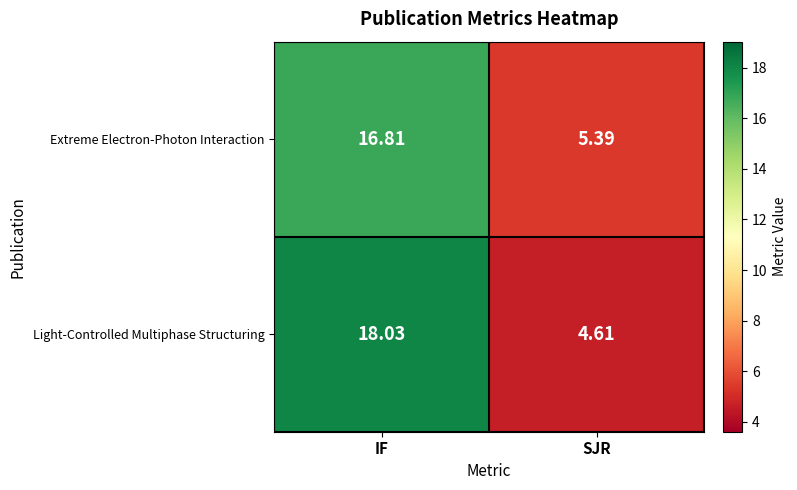

Rank the series at SJR from lowest to highest value.

Light-Controlled Multiphase Structuring, Extreme Electron-Photon Interaction